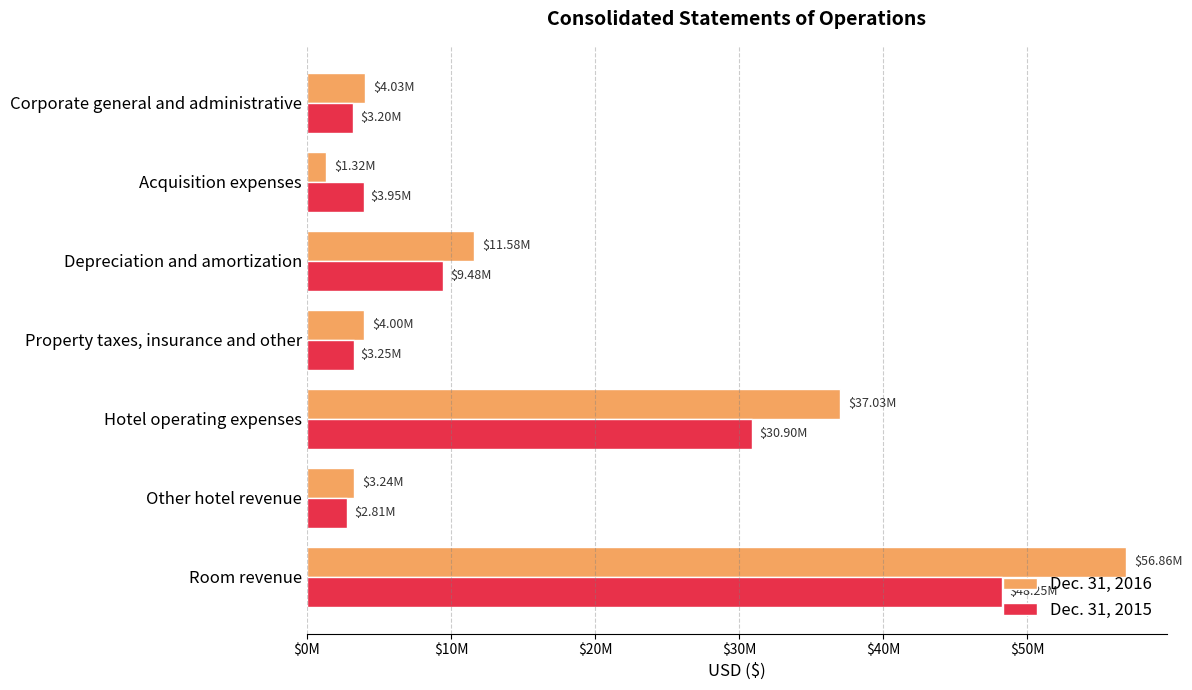

What is the lowest value of the Dec. 31, 2016 series?

1321263